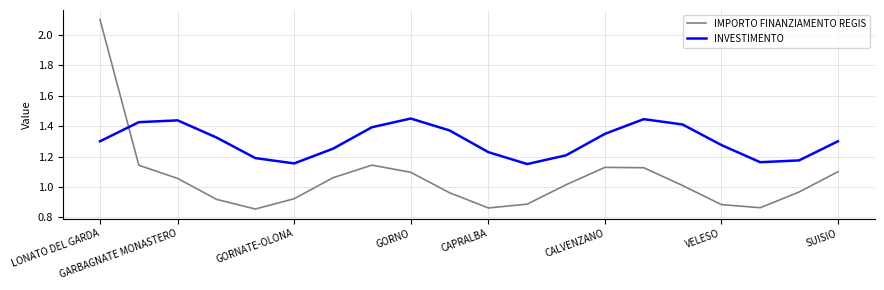

Which series has the largest total across all categories?

INVESTIMENTO